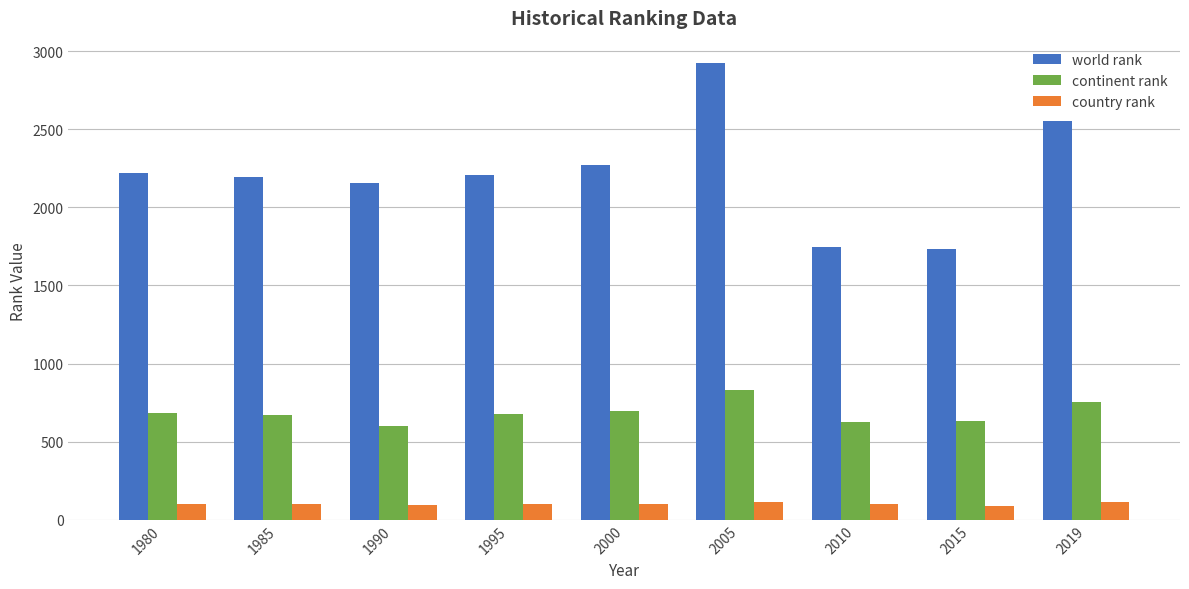

Is it true that continent rank equals 405 at 2010?

False